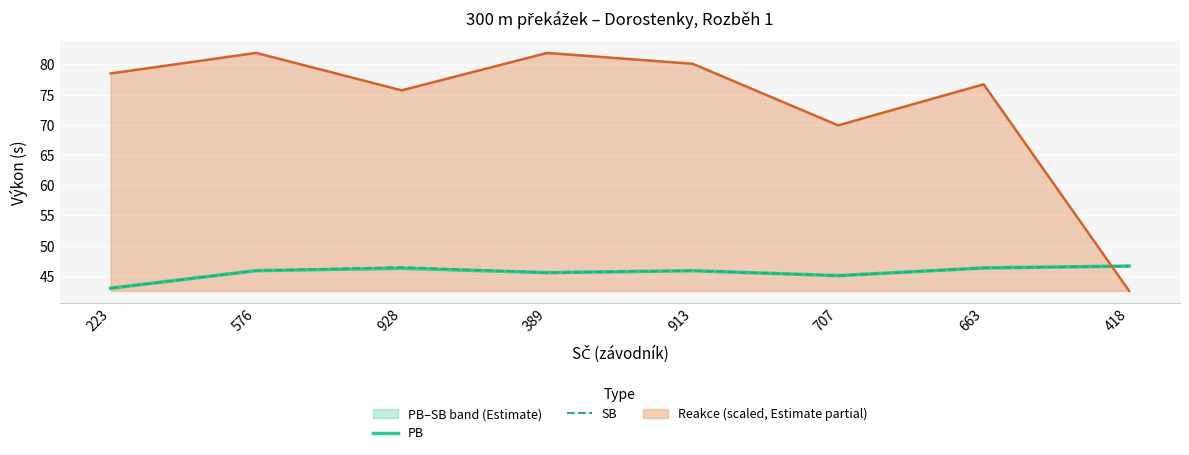

At which label is Reakce (scaled, Estimate partial) closest to 62?

707